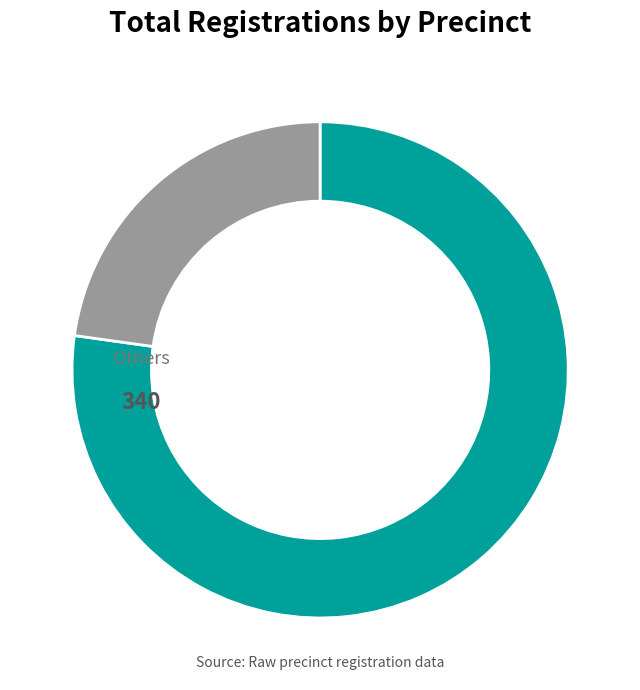

Does any single category account for the majority?

Yes